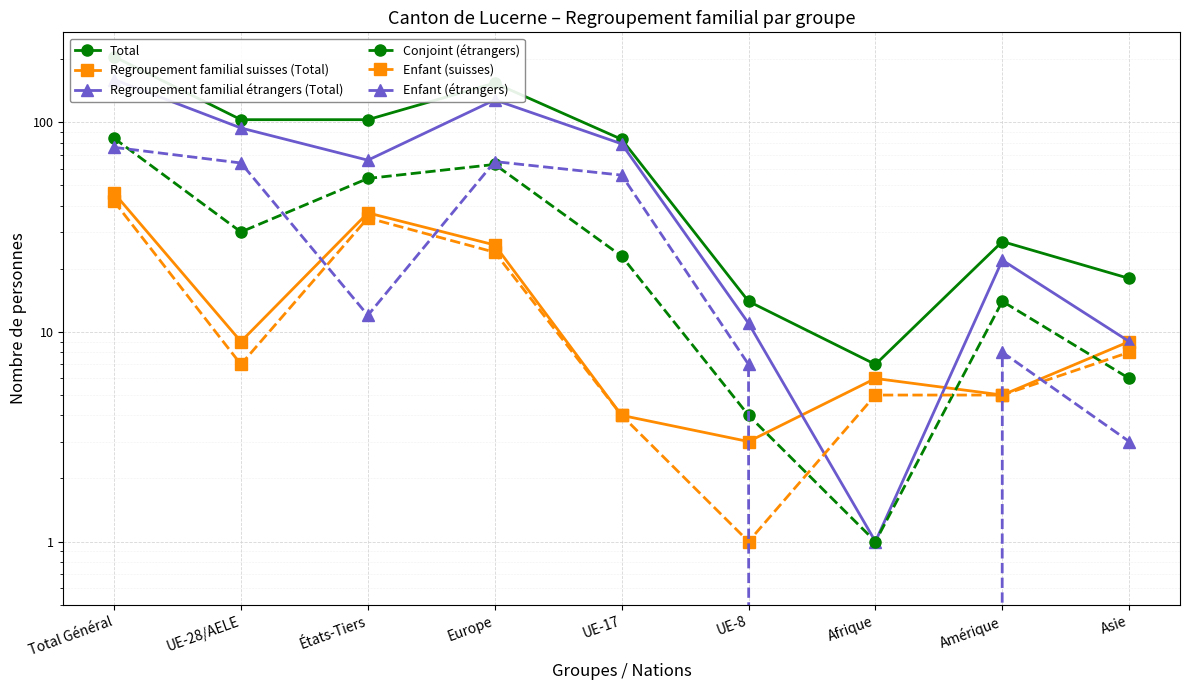

At which category does Regroupement familial étrangers (Total) reach its first local peak?

Europe